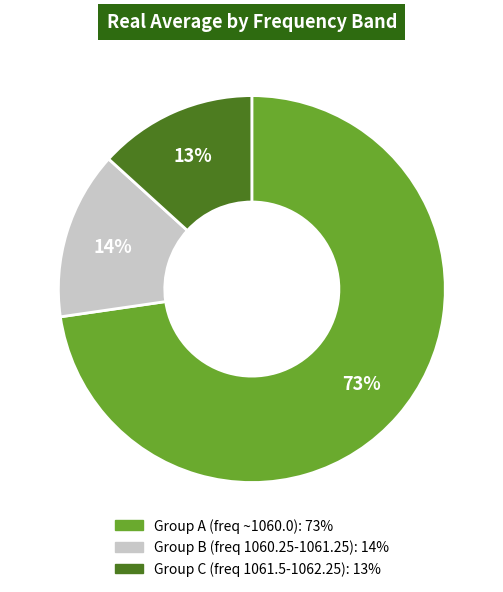

To the nearest percent, what is the average slice percentage?

33%